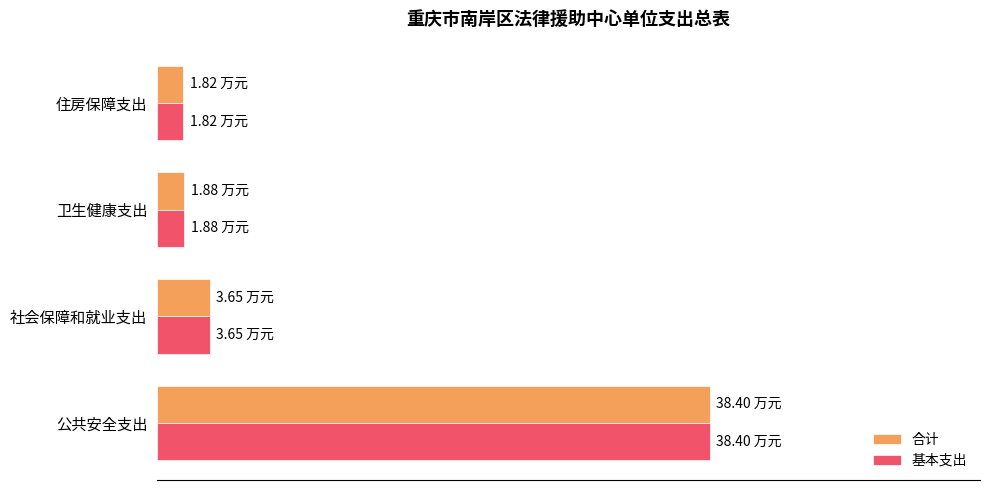

What is the value of the 基本支出 bar at the 1st from the left?

38.4